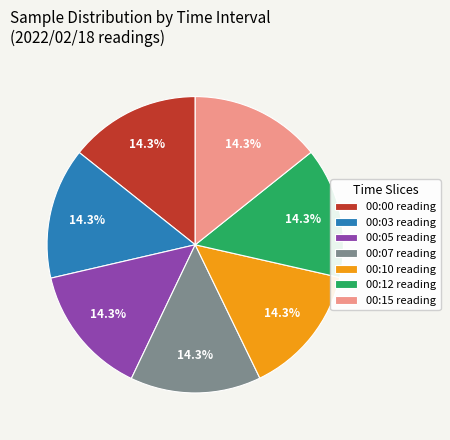

To the nearest percent, what is the average slice percentage?

14%